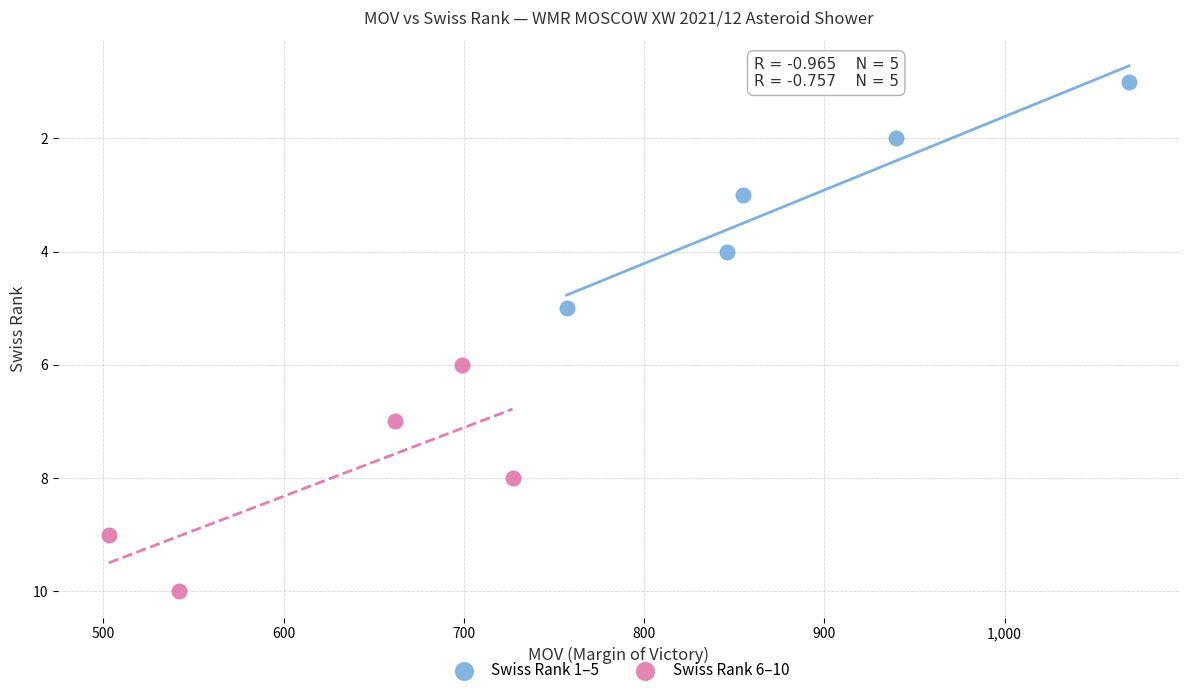

Which series contains the highest Y value?

Swiss Rank 6–10